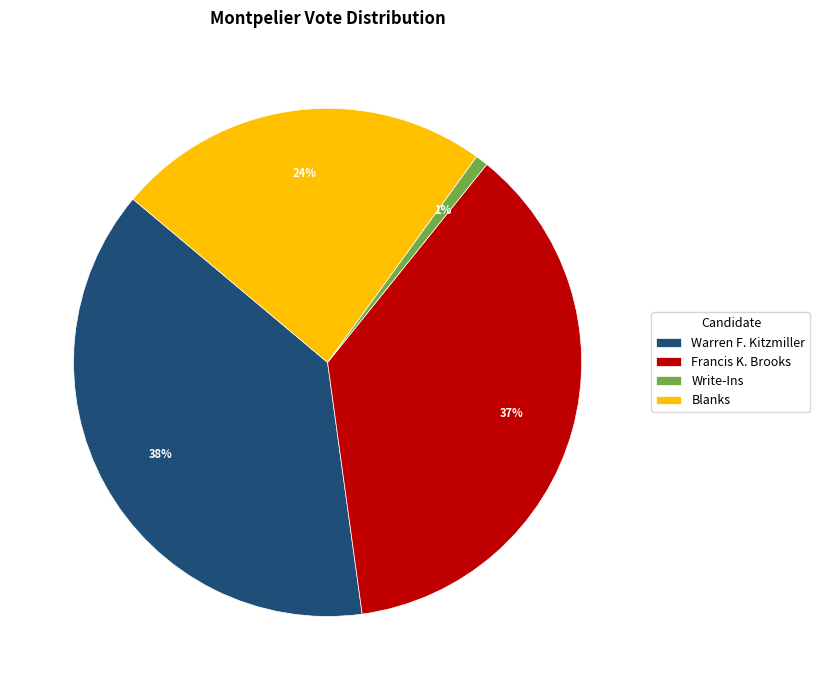

To the nearest percent, what is the difference between the largest and smallest slice percentages?

37%